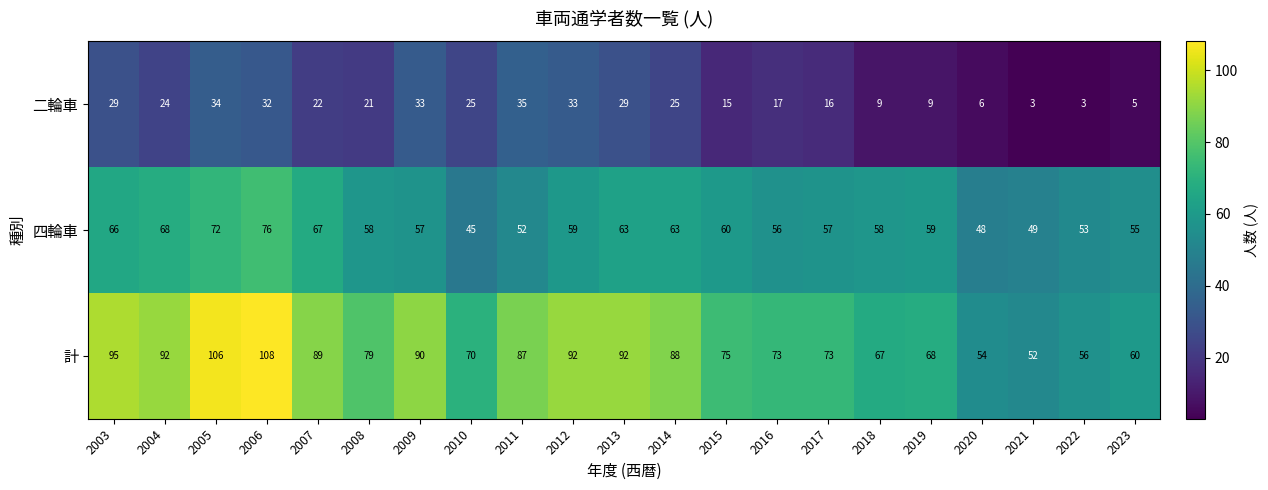

How many categories are shown in the chart?

21